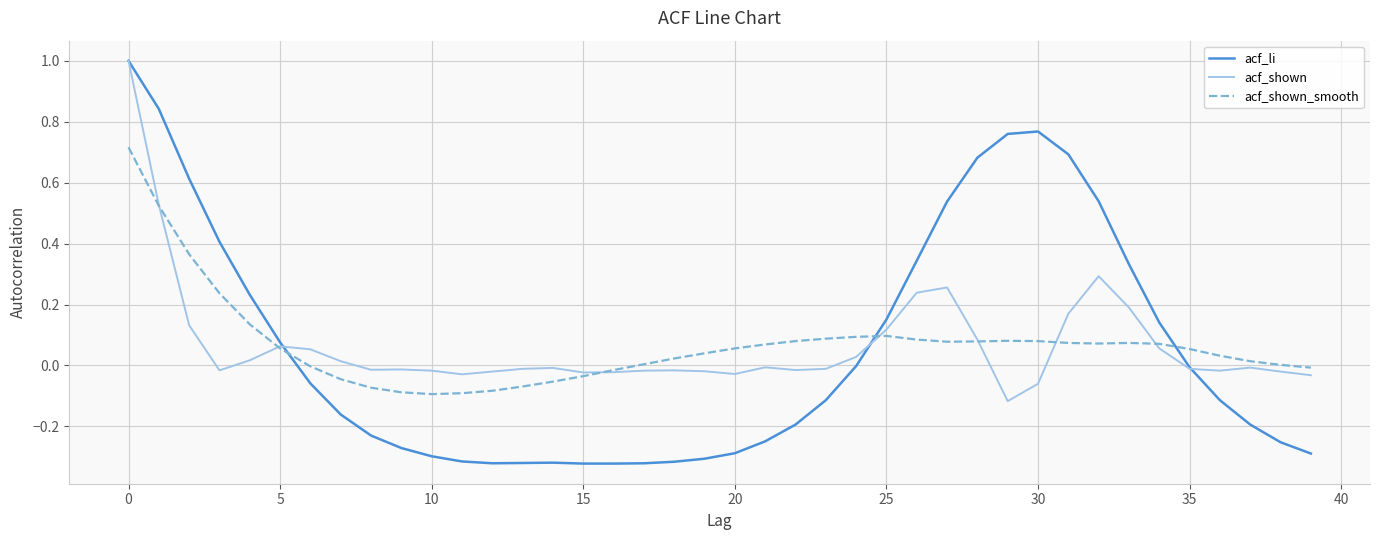

Which series has the largest range (max minus min)?

acf_li